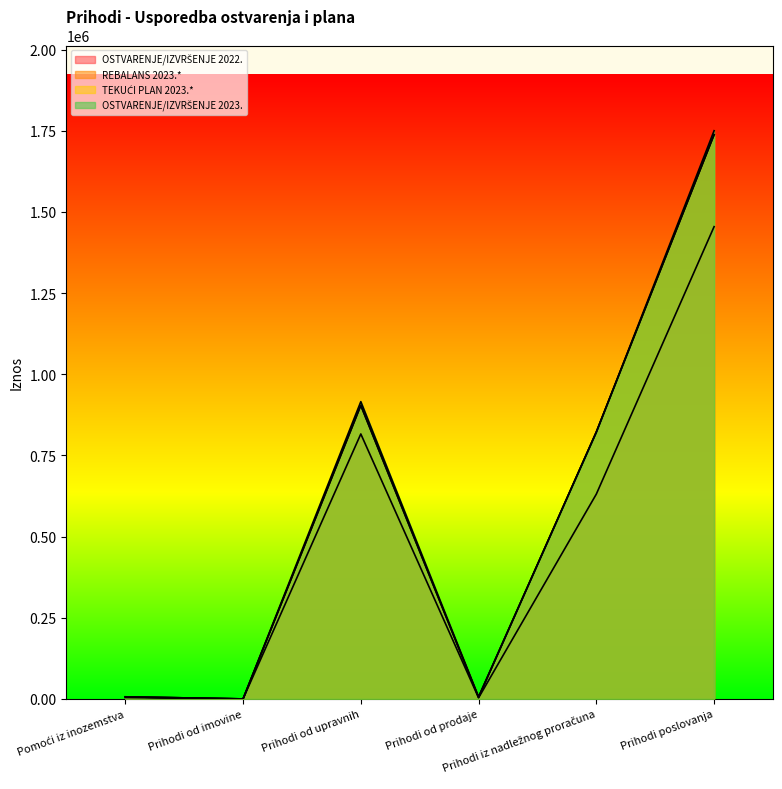

What position from the right is Prihodi poslovanja?

1